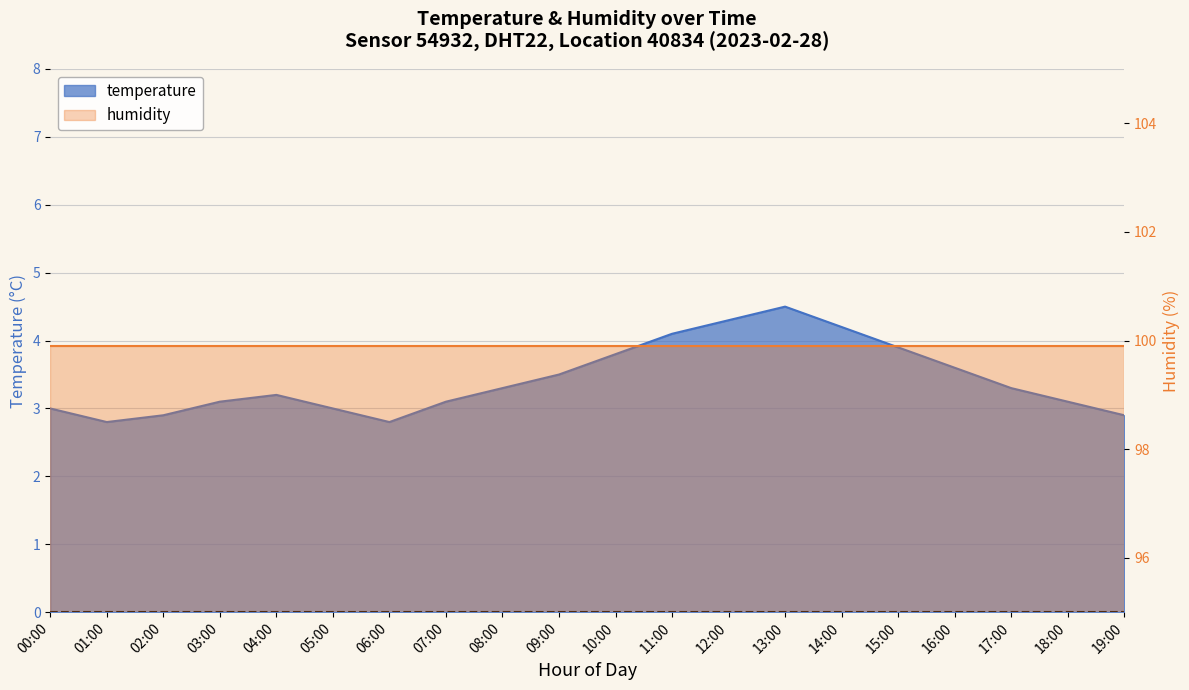

What is the difference between the values at 14:00 and 00:00?

1.2